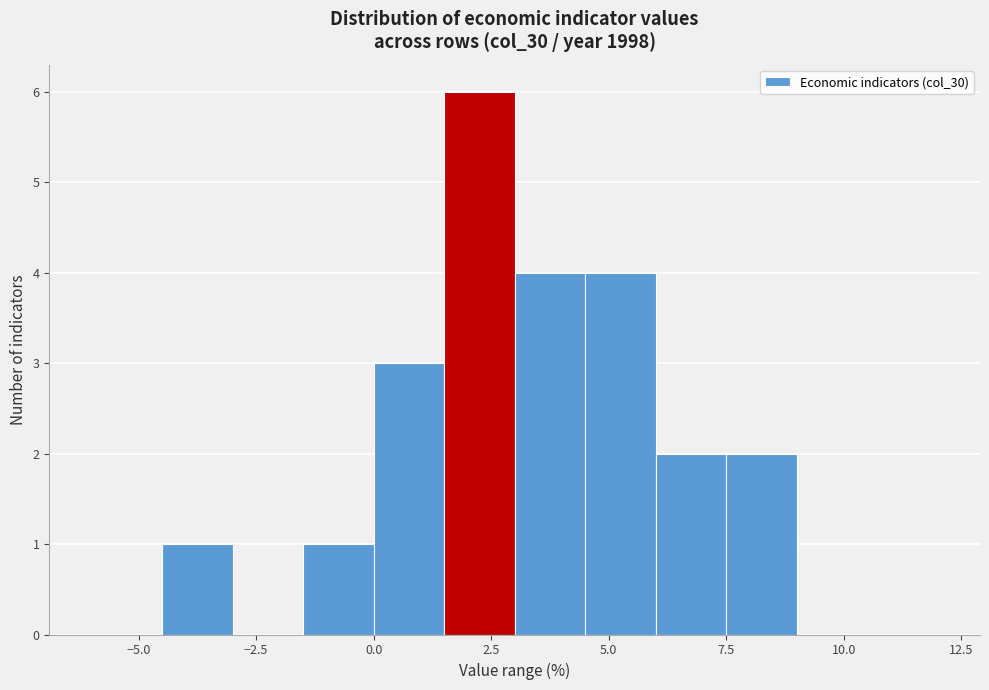

Around what value on the x-axis is the tallest bar? Give the approximate position of its centre, as read against the axis.

2.5